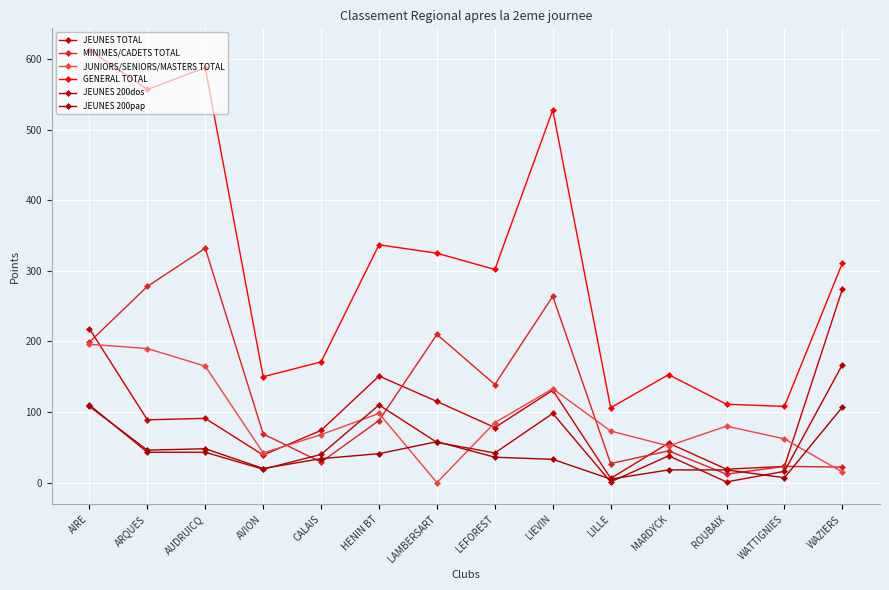

At how many categories does at least one series exceed 167?

9